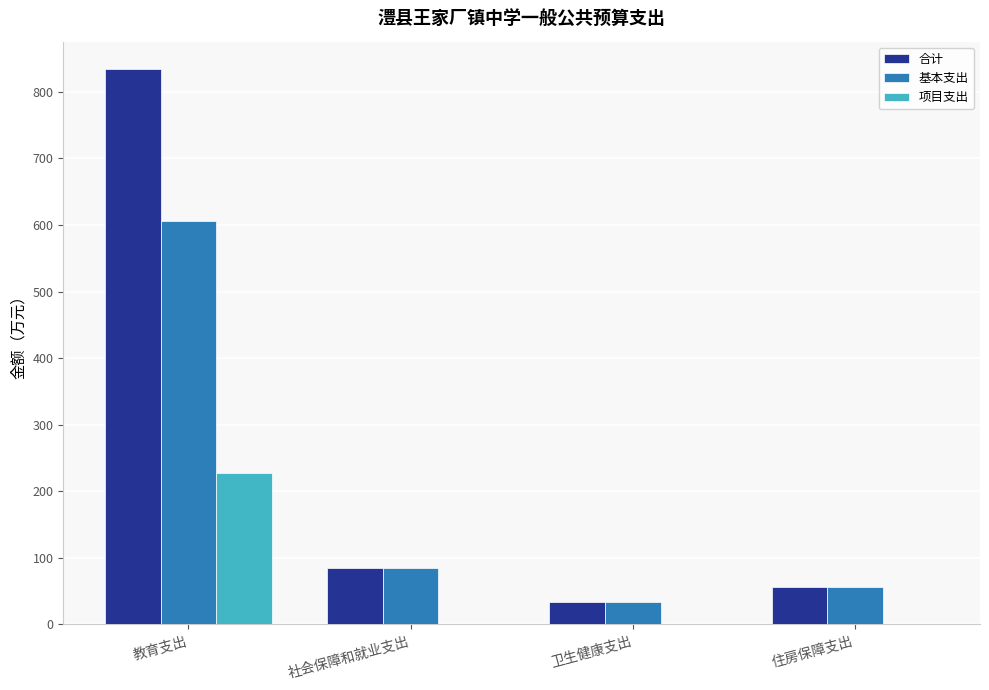

What is the maximum value shown in the chart?

833.7